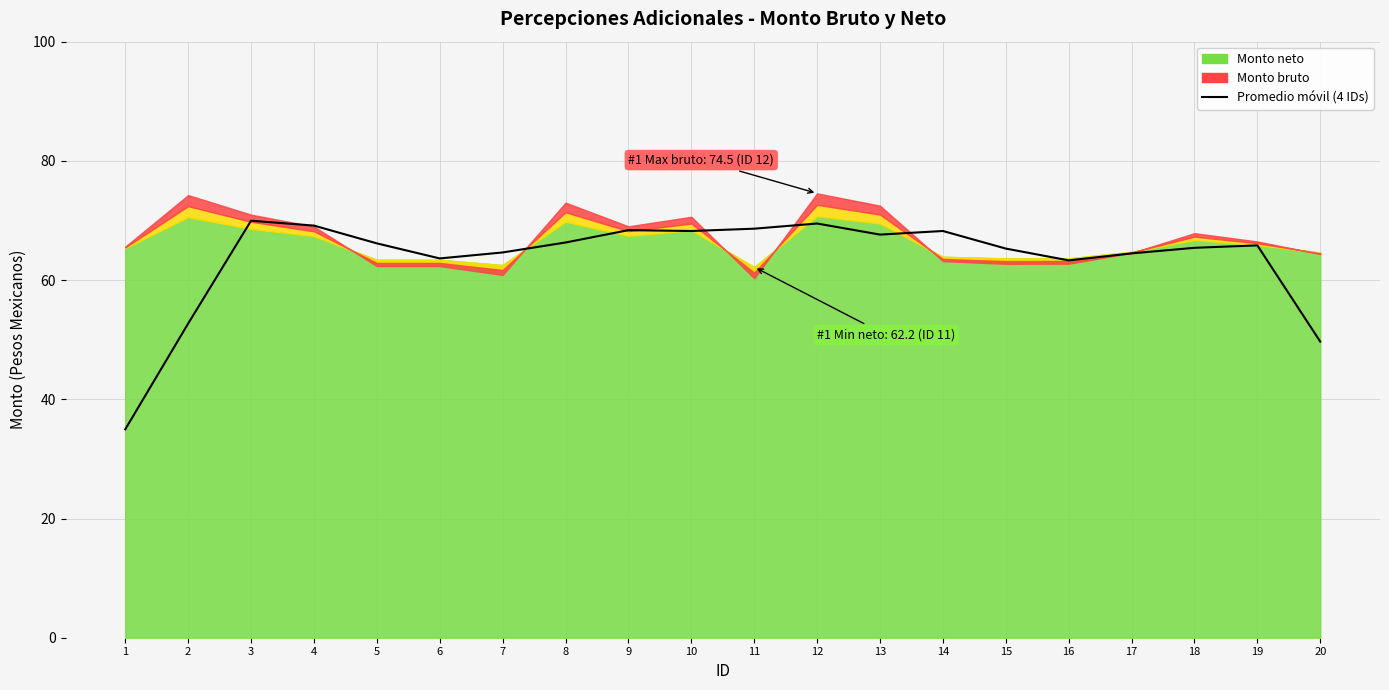

What is the difference between the maximum and minimum values?

35.0